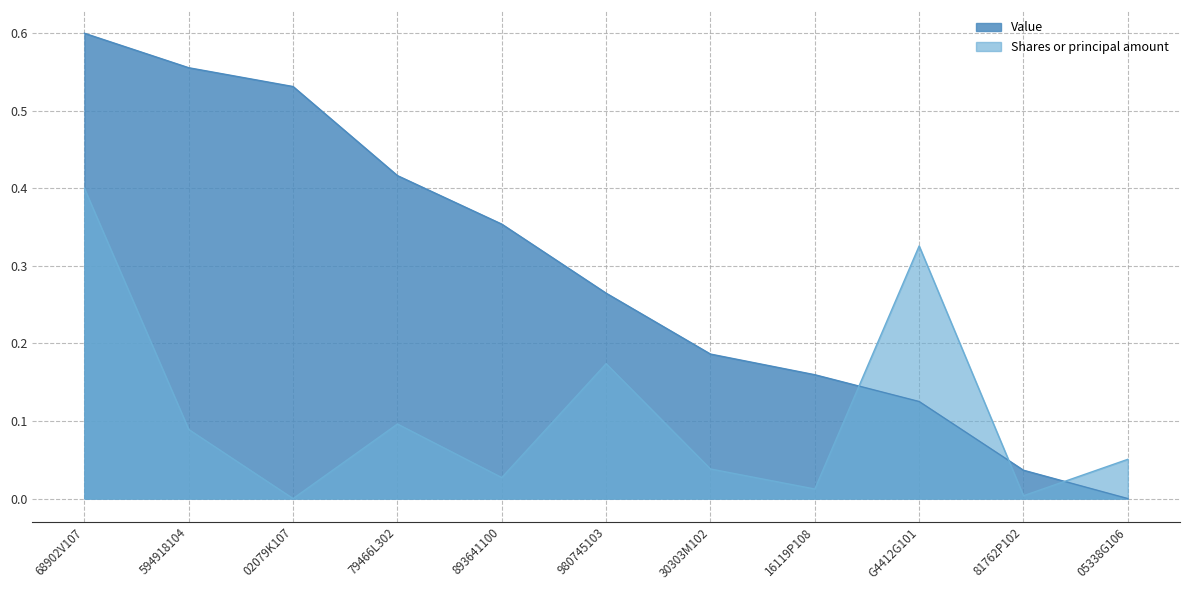

How many categories are shown in the chart?

11